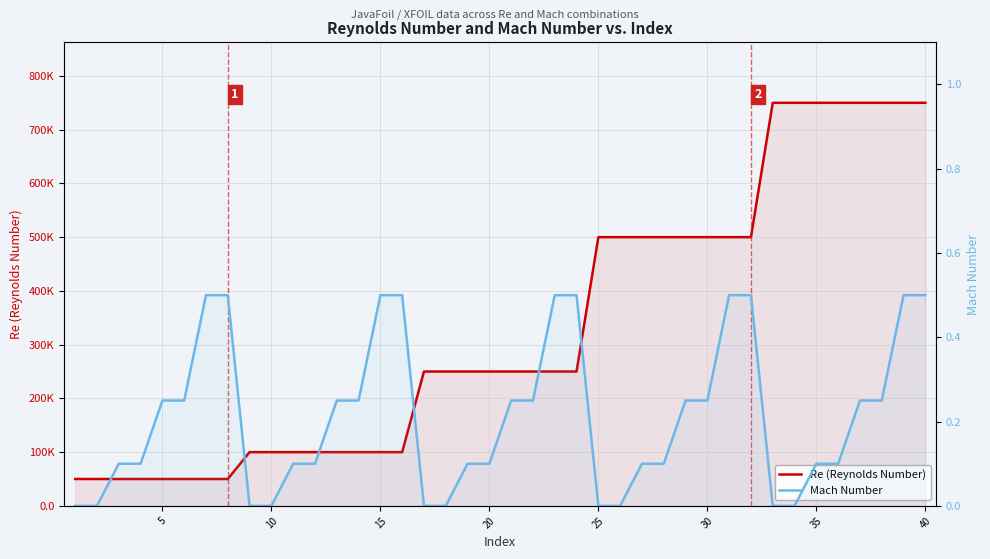

Which series changed the most between 35 and 20?

Re (Reynolds Number)